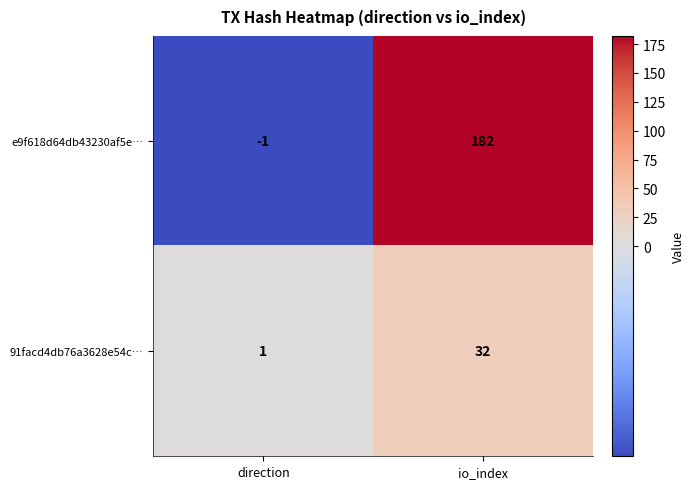

Reading right to left, extract all data points from this chart.

e9f618d64db43230af5e…: 182	-1
91facd4db76a3628e54c…: 32	1